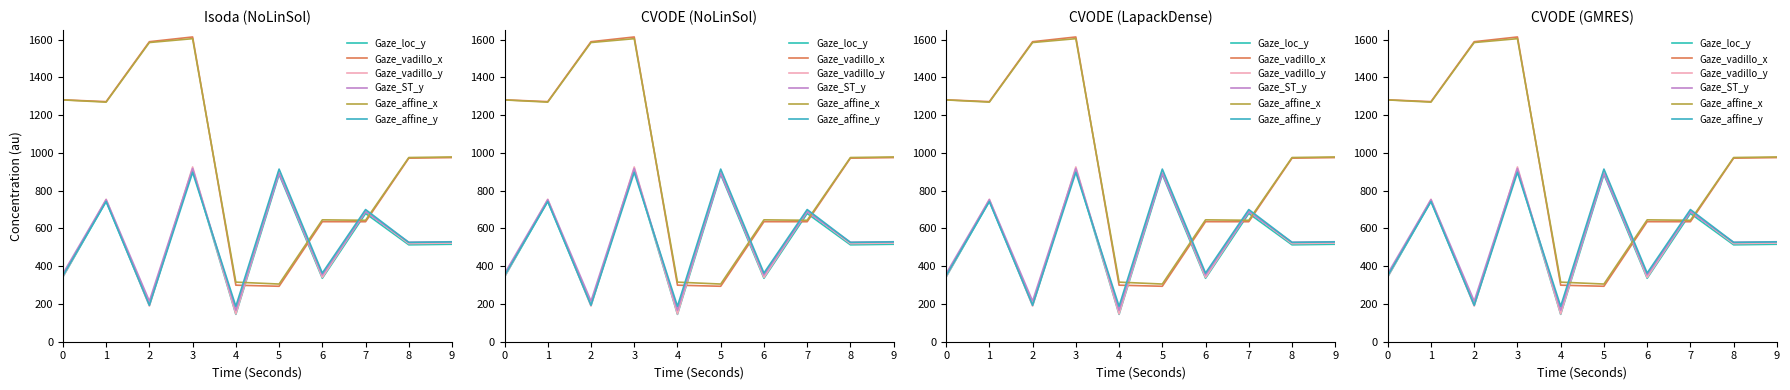

What is the spread (max minus min) of values at 3?

717.0